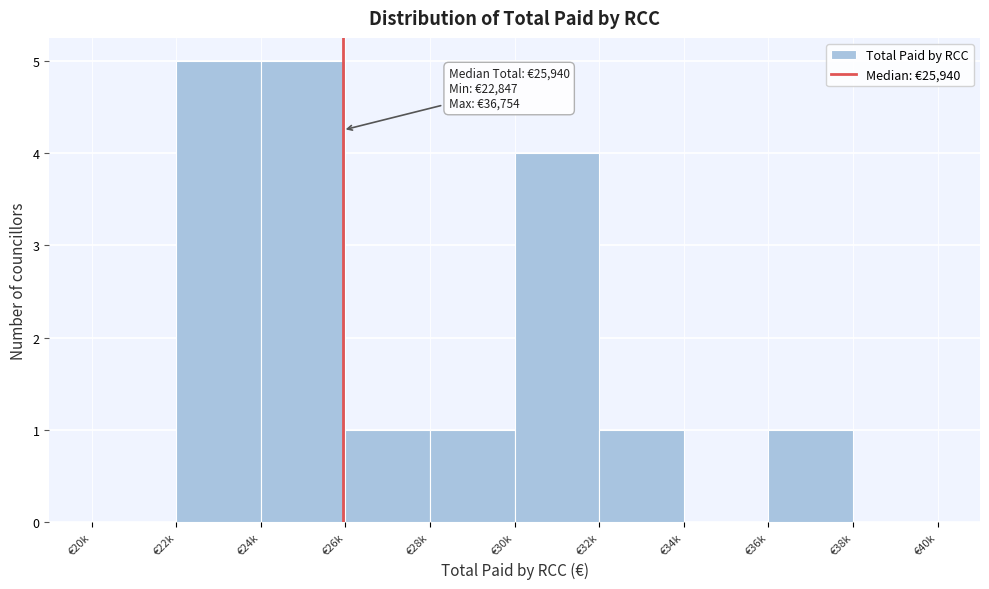

Reading left to right, transcribe all the data shown in this chart.

€20k=0	€22k=5	€24k=5	€26k=1	€28k=1	€30k=4	€32k=1	€34k=0	€36k=1	€38k=0